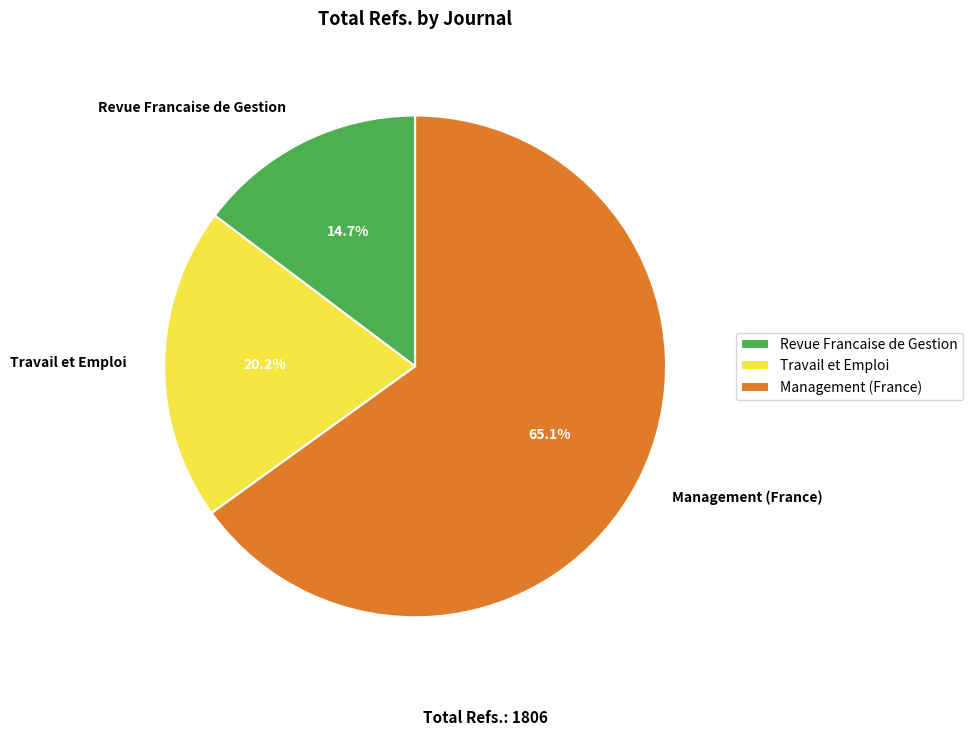

What is the ratio of the value at Revue Francaise de Gestion to the value at Management (France)?

0.2